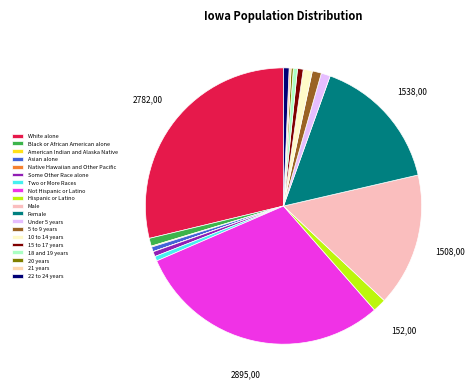

To the nearest percent, what is the average slice percentage?

5%